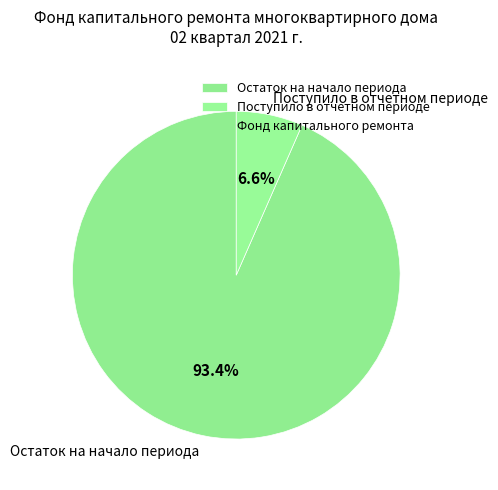

Which category has the smallest portion of the pie?

Поступило в отчетном периоде